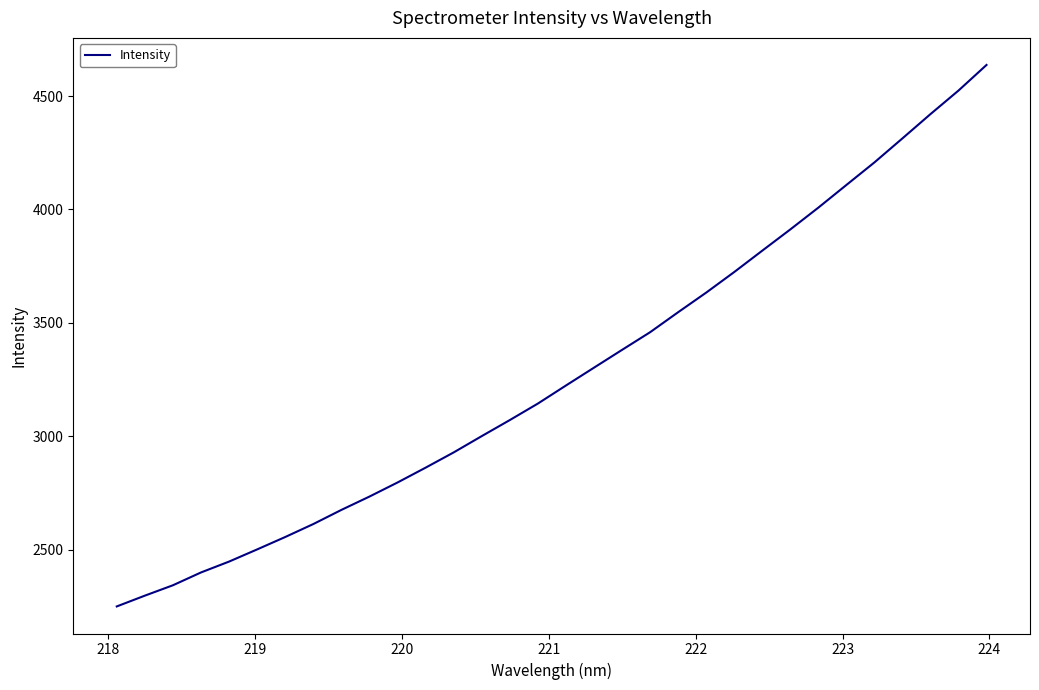

What is the minimum value shown in the chart?

2249.6